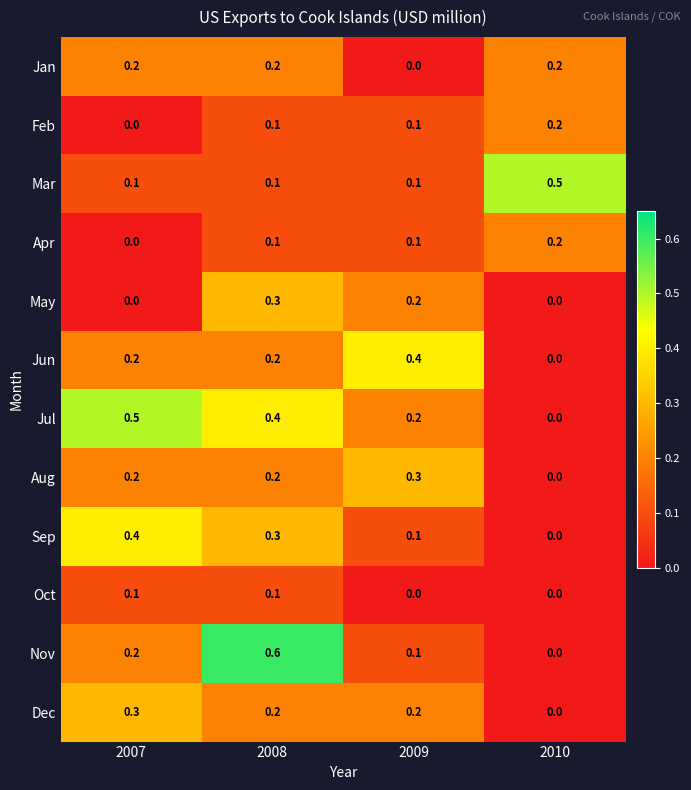

List the labels in order of Nov value, largest first.

2008, 2007, 2009, 2010